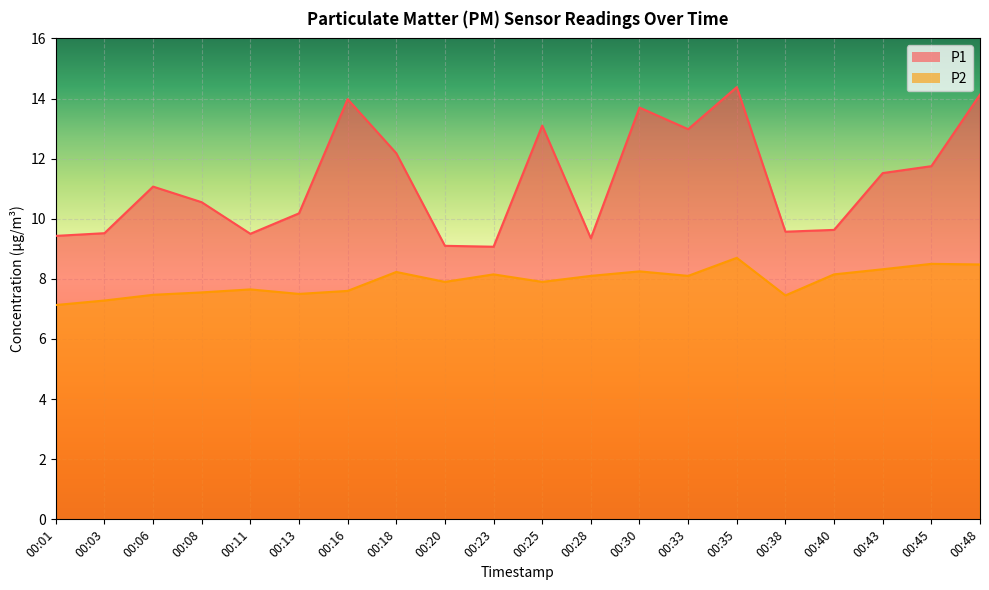

Which series has the largest range (max minus min)?

P1